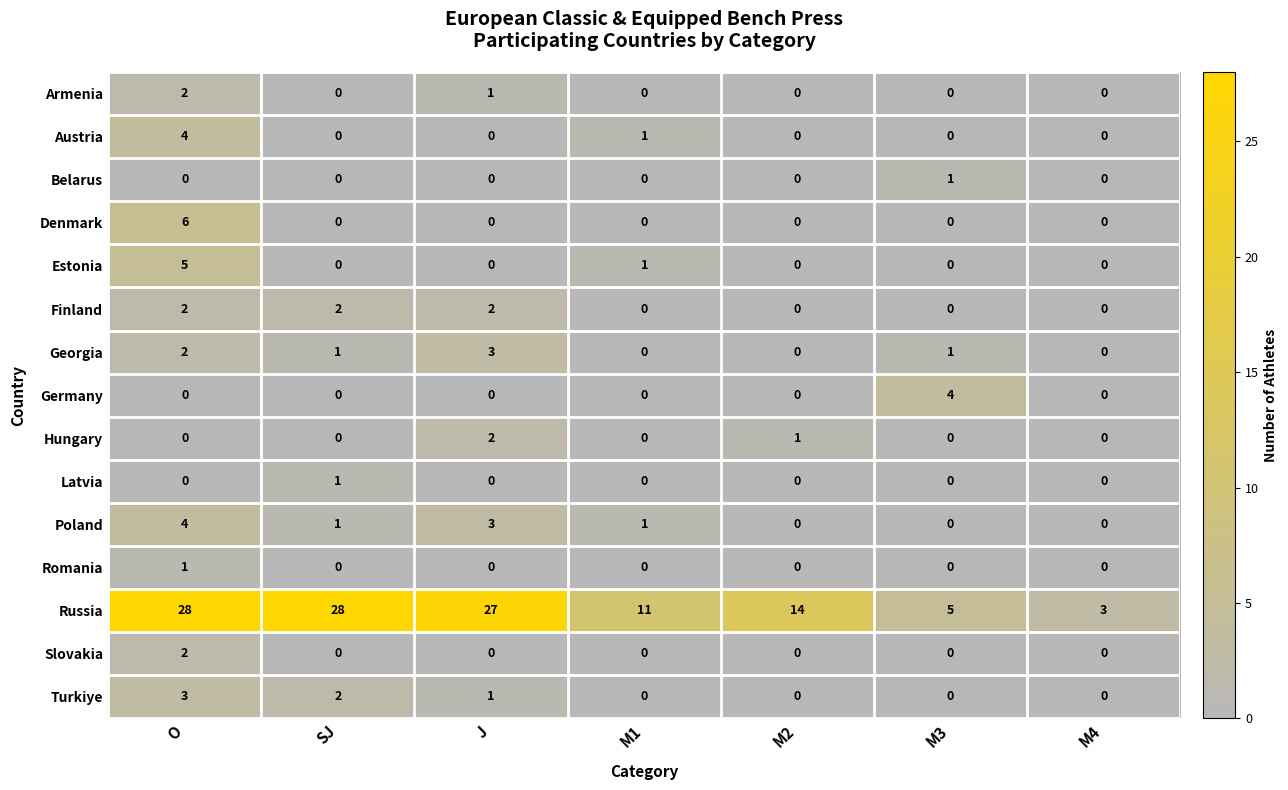

What is the total value across all series at SJ?

35